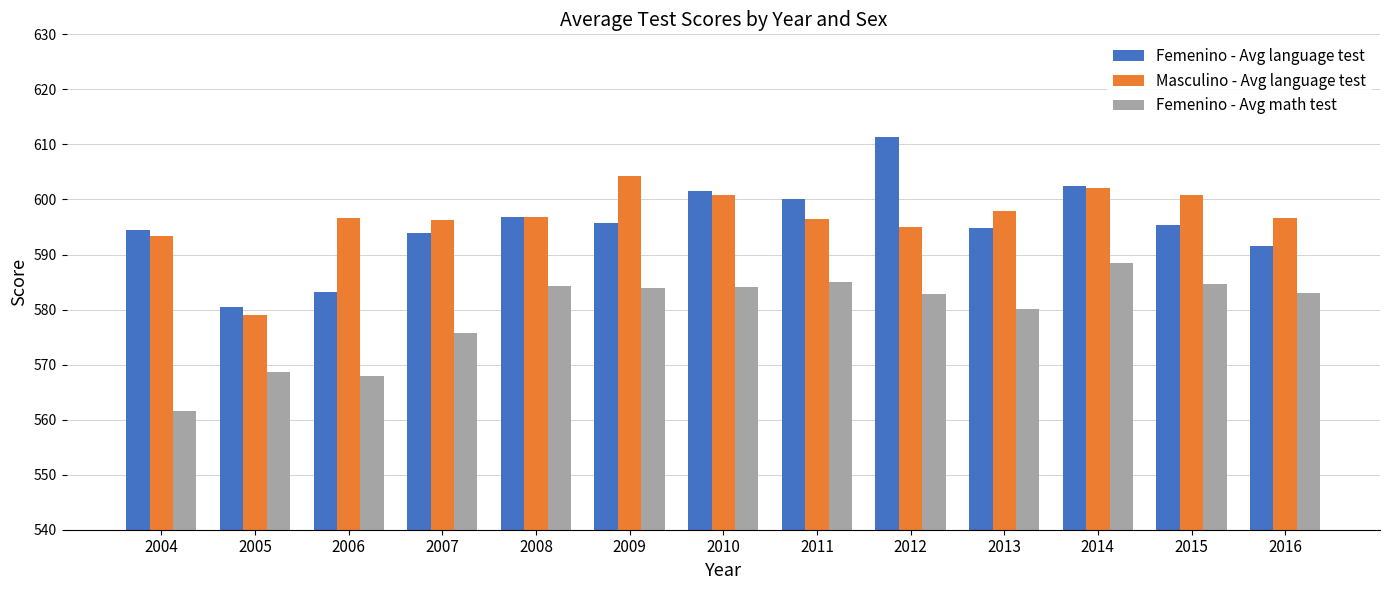

What is the average value of the Femenino - Avg math test series?

579.2